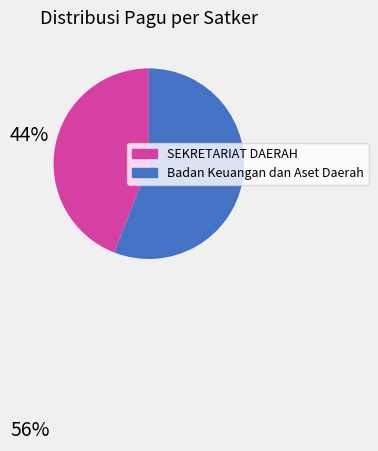

Is there a majority slice in this chart?

Yes